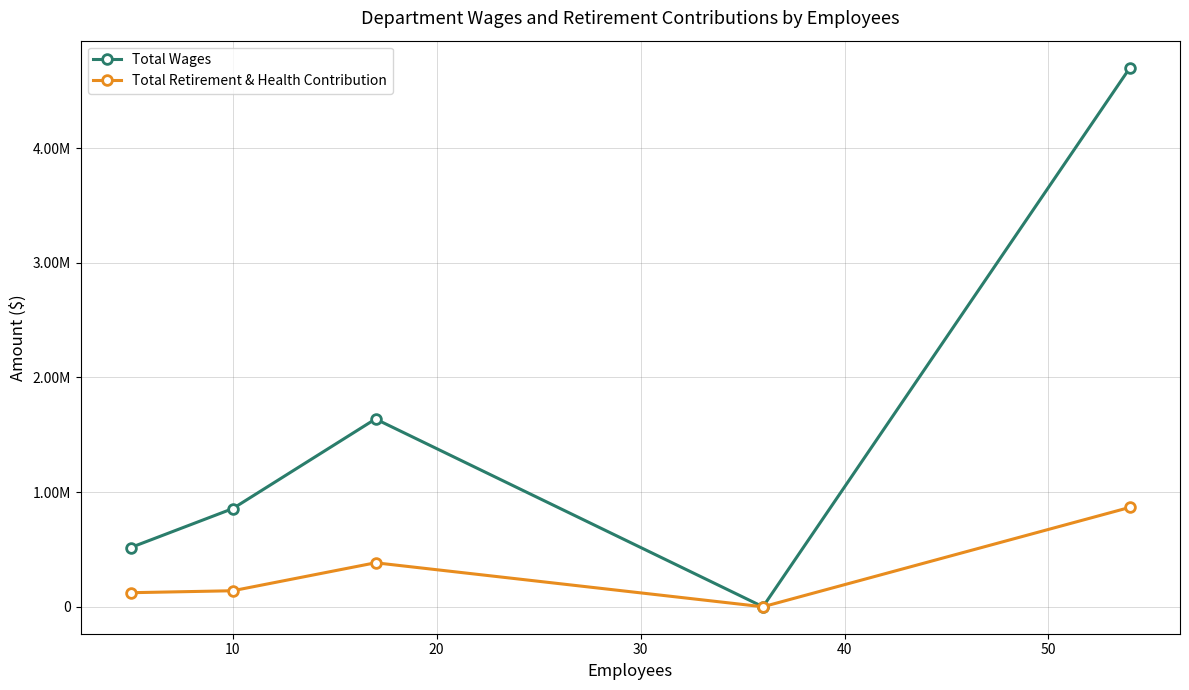

True or false: Total Retirement & Health Contribution has more than 0 points higher than both neighbors.

True